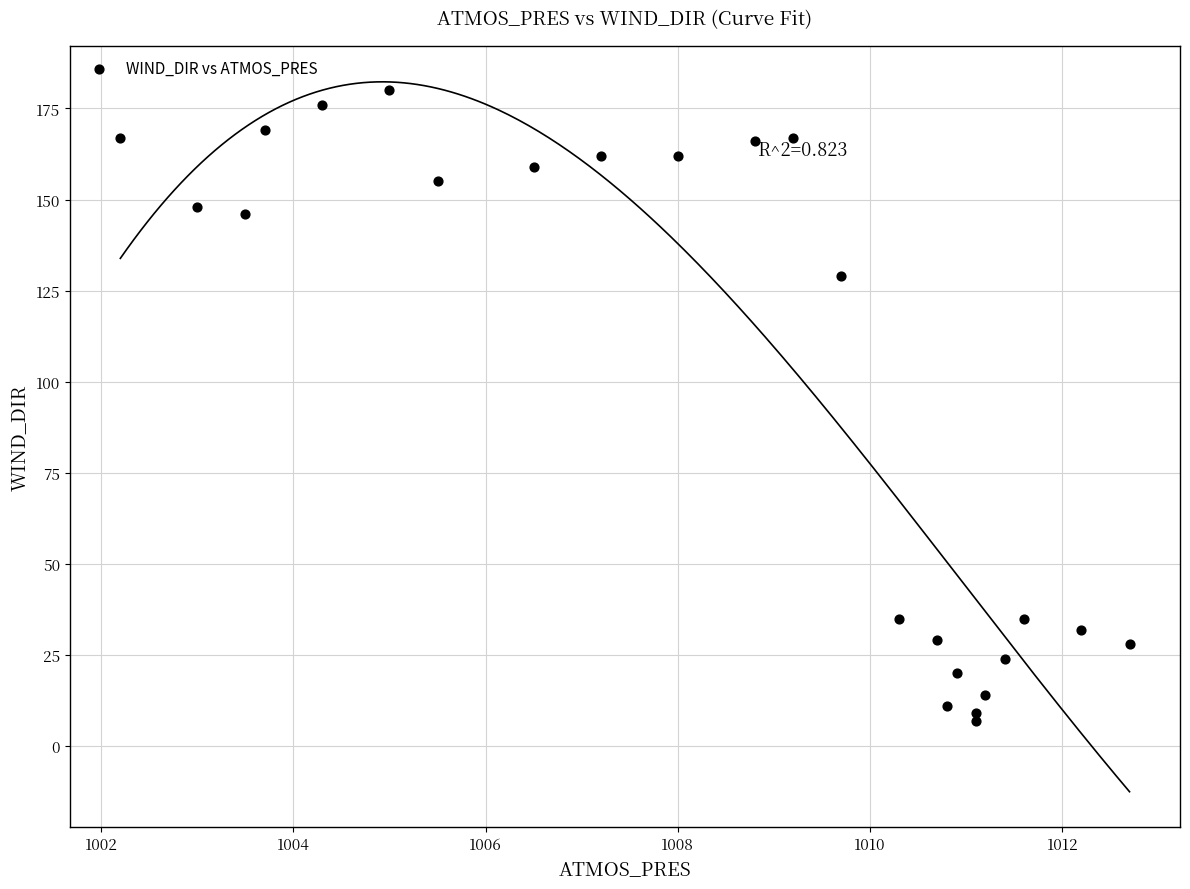

What Y value in the scatter plot is closest to 93?

129